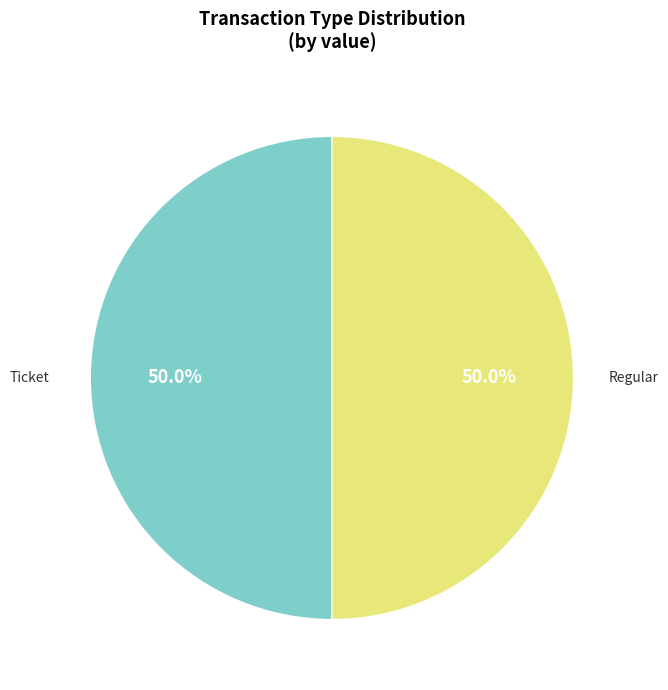

To the nearest percent, what is the combined percentage of Regular and Ticket?

100%